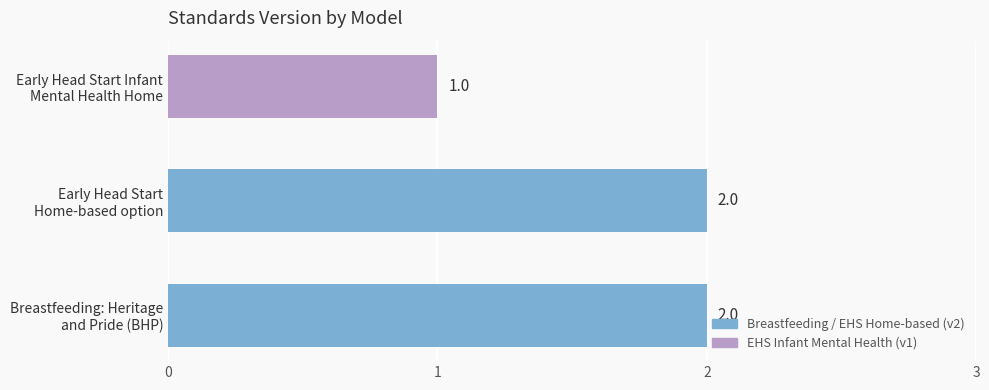

Reading top to bottom, extract all data points from this chart.

1	2	2